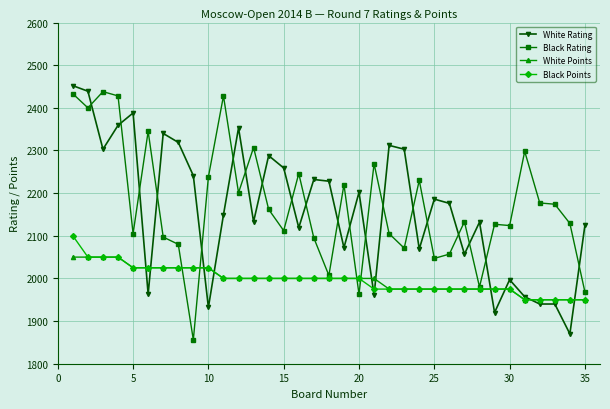

What is the value of the White Points point at the 35th from the left?

1950